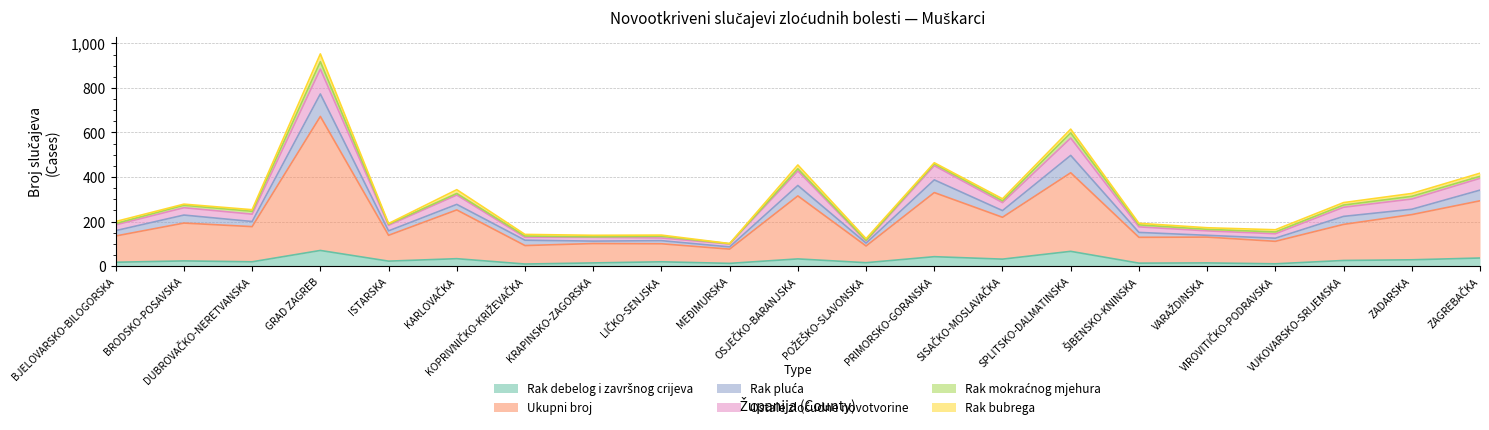

Does the chart have visible grid lines?

Yes